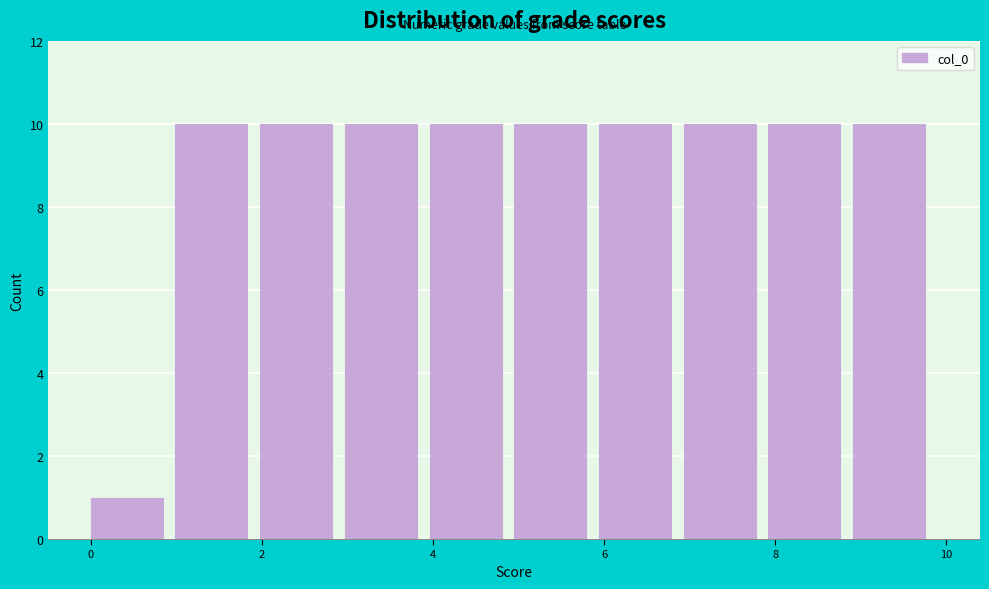

What is the height of the bar covering 1 to 2 on the x-axis? Neither the bar edges nor the heights are printed on the chart, so give them approximately, as read against the axes.

10